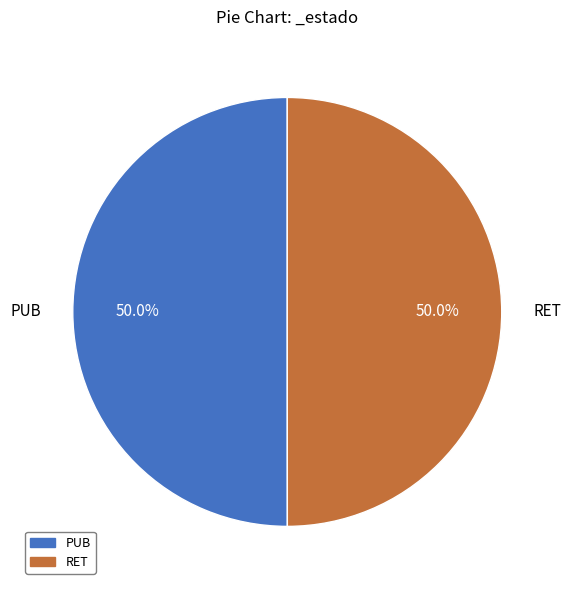

Approximately how many times larger is the value at PUB compared to RET?

1.0